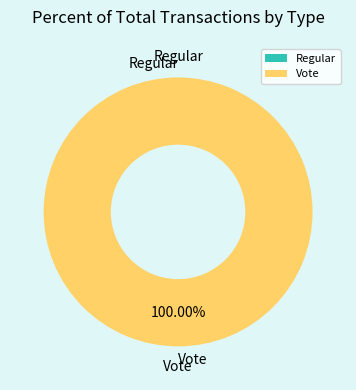

What percentage is the Vote slice, to the nearest percent?

100%